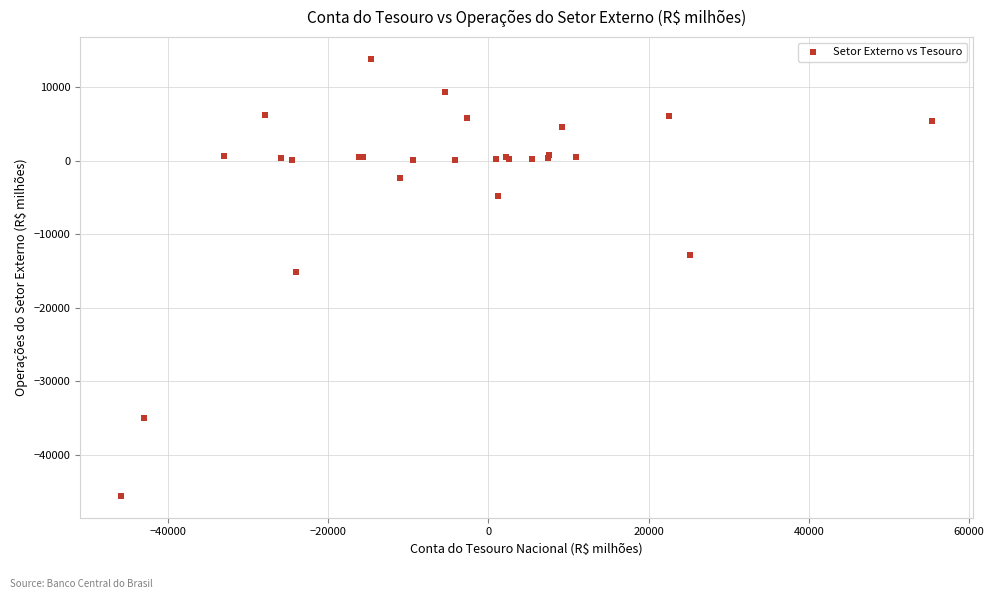

What Y value in the scatter plot is closest to -15886?

-15155.7